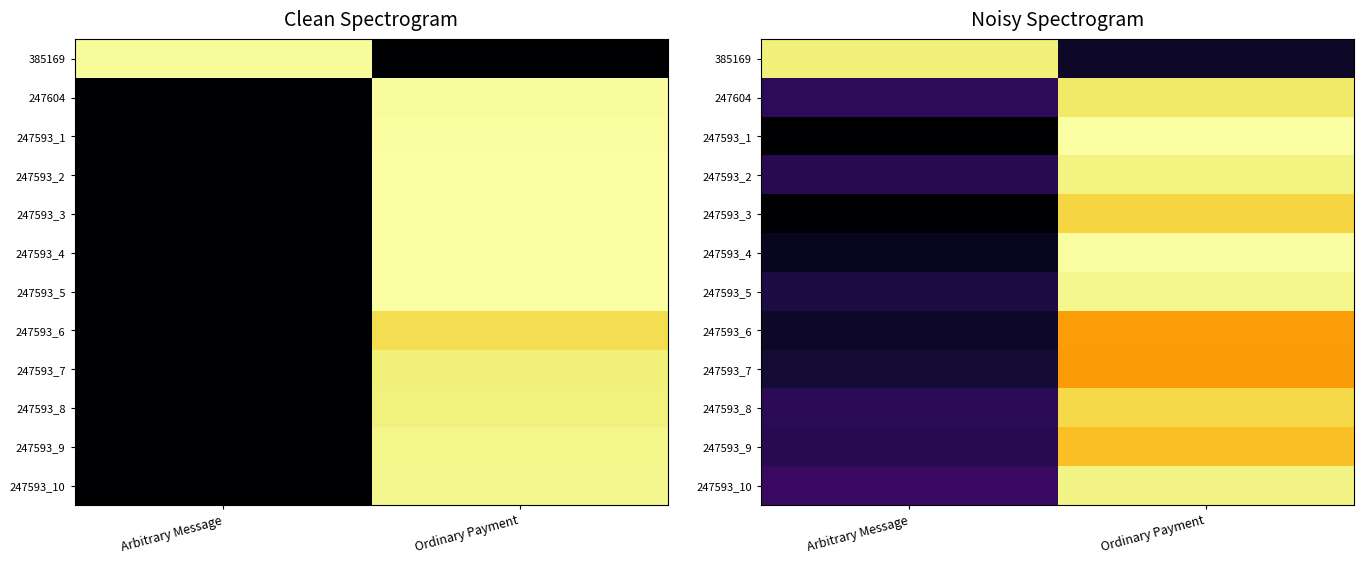

At how many categories does at least one series exceed 43?

2